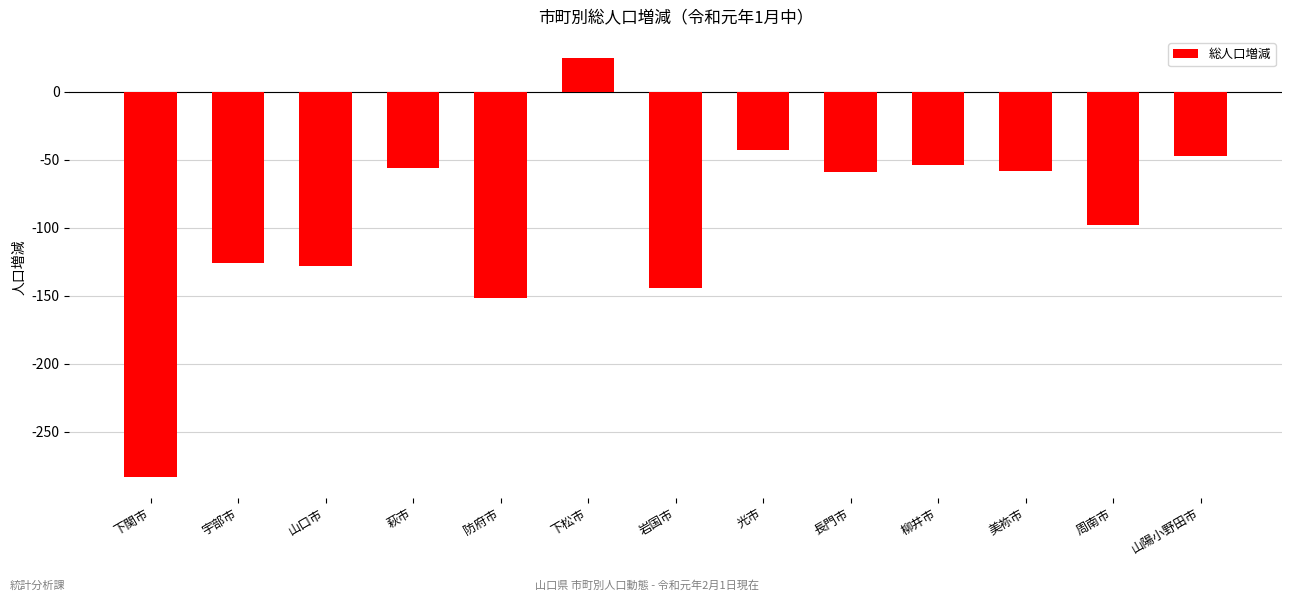

True or false: the data shows -34 at 柳井市.

False